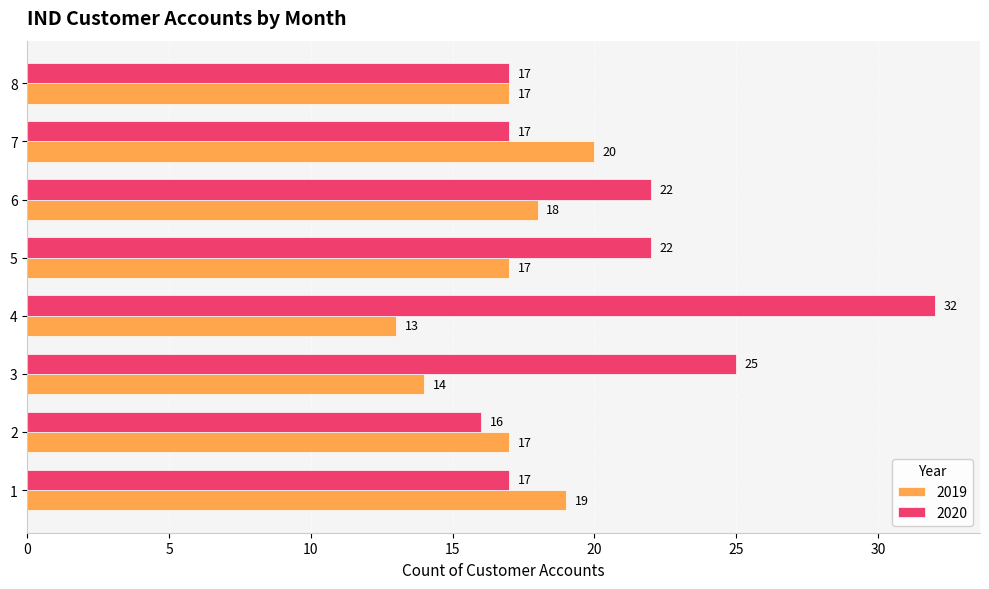

What is the difference between the maximum and minimum values in the 2019 series?

7